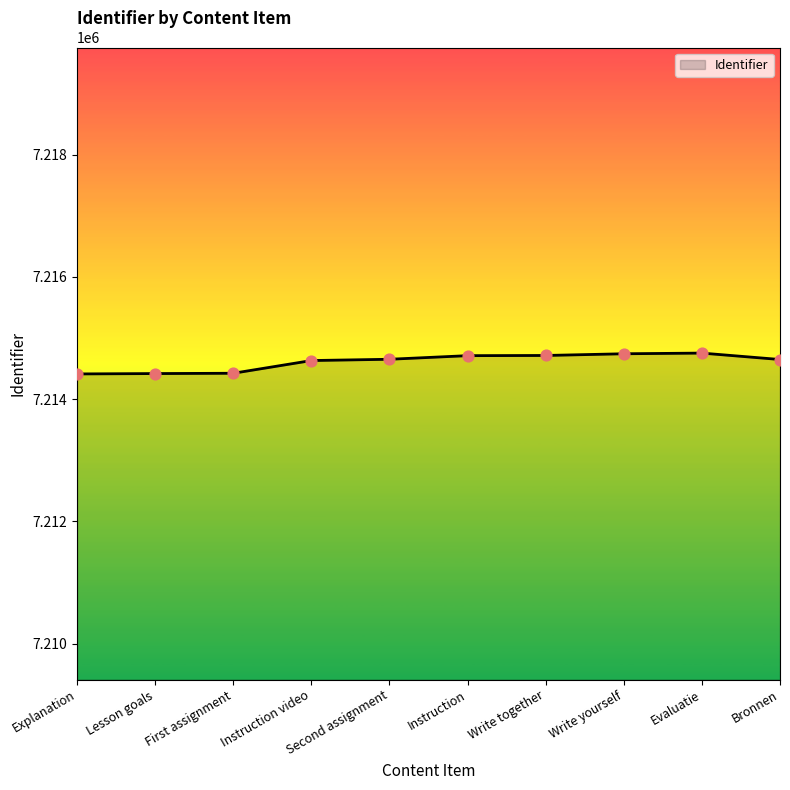

What is the change in value from First assignment to Write yourself?

+319